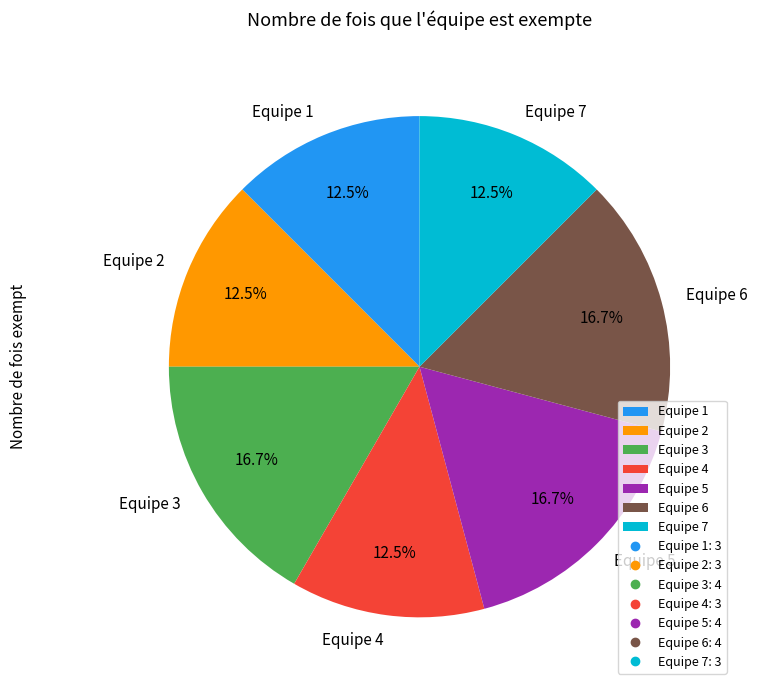

What percentage do Equipe 4 and Equipe 7 together represent?

25.0%